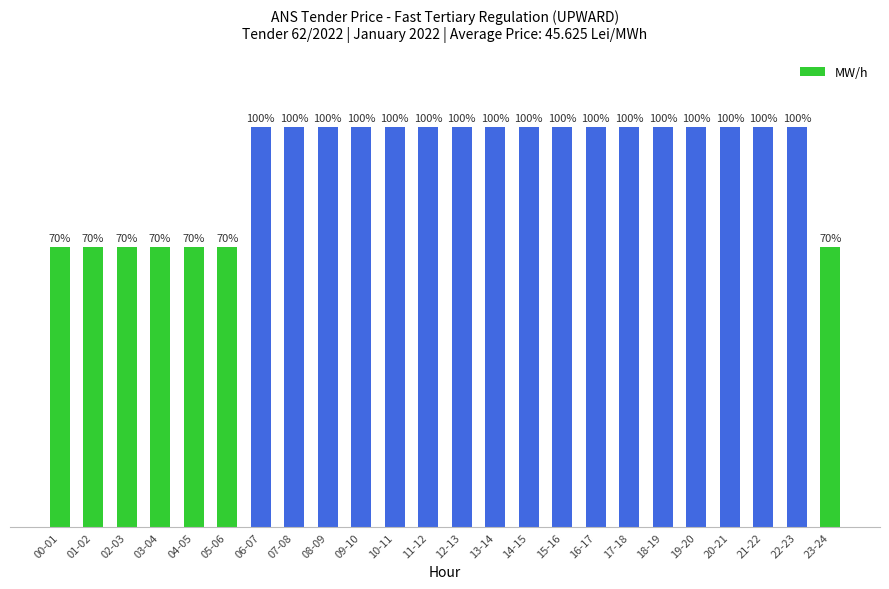

What is the sum of the values at 15-16 and 05-06?

85